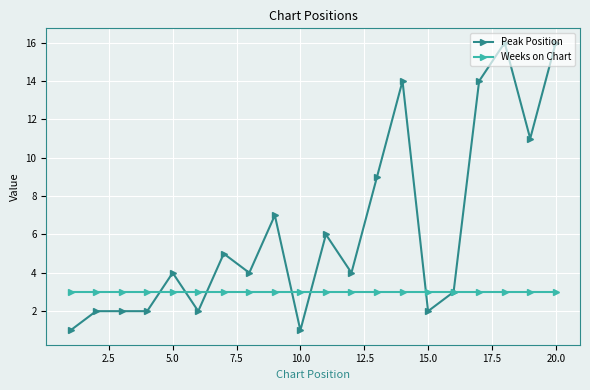

What is the smallest value displayed?

1